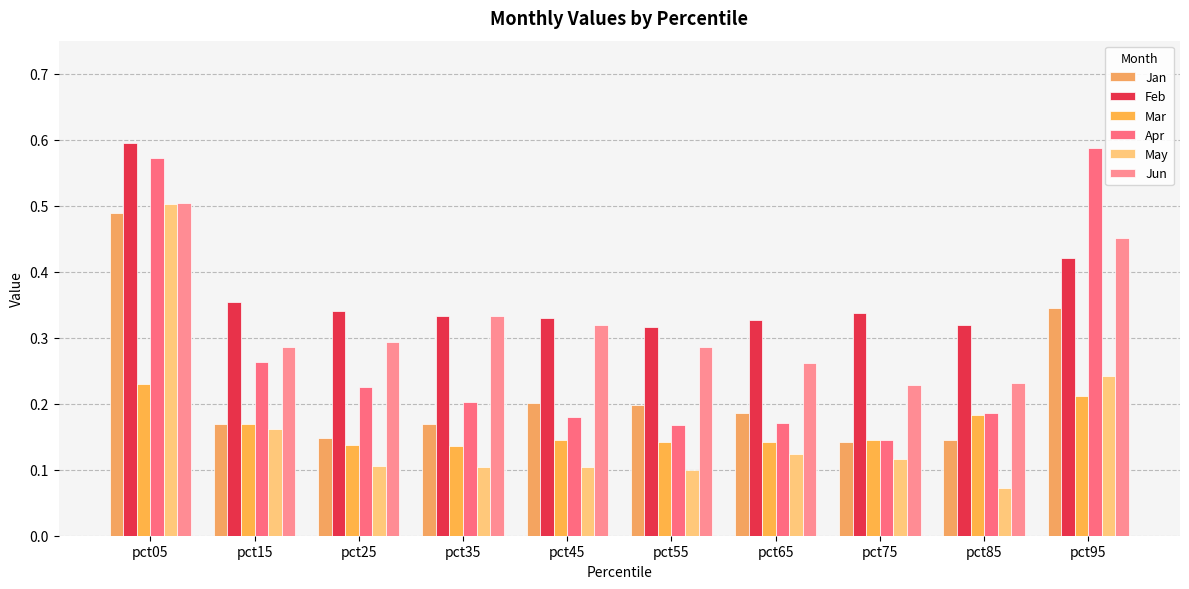

What is the difference between the maximum and minimum values in the Jan series?

0.3